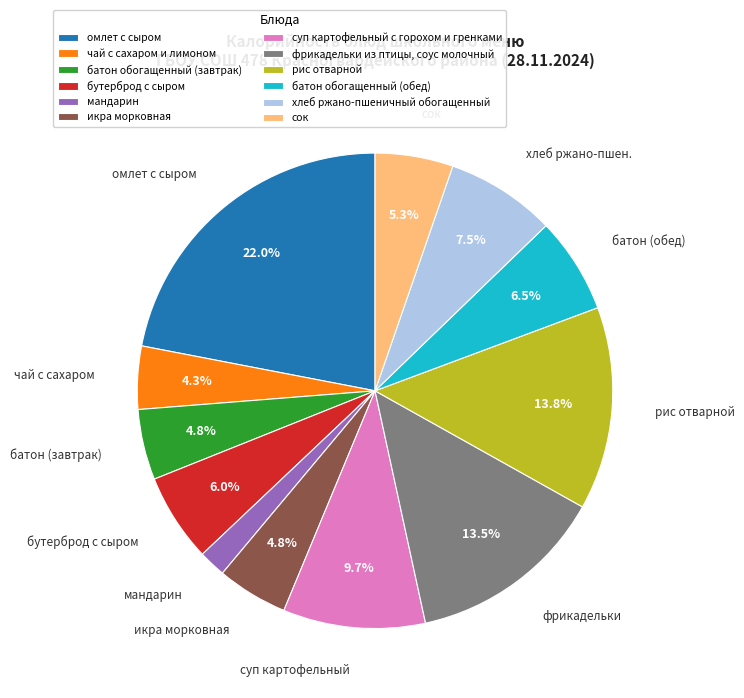

What is the total percentage of сок and фрикадельки из птицы, соус молочный?

18.8%